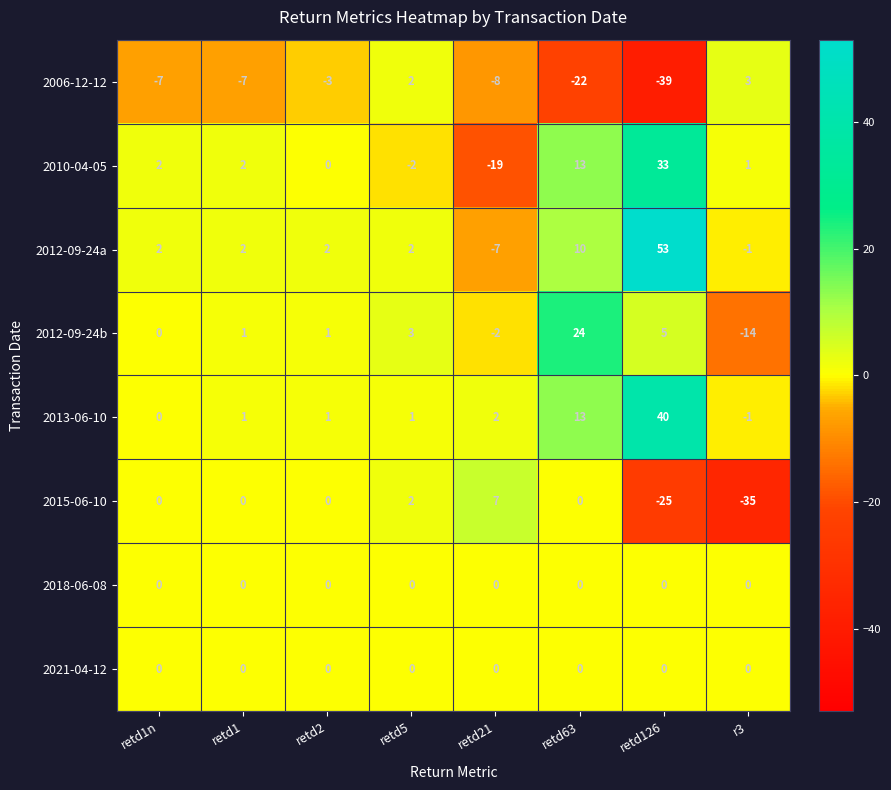

Which series changed the most between retd1 and retd126?

2012-09-24a